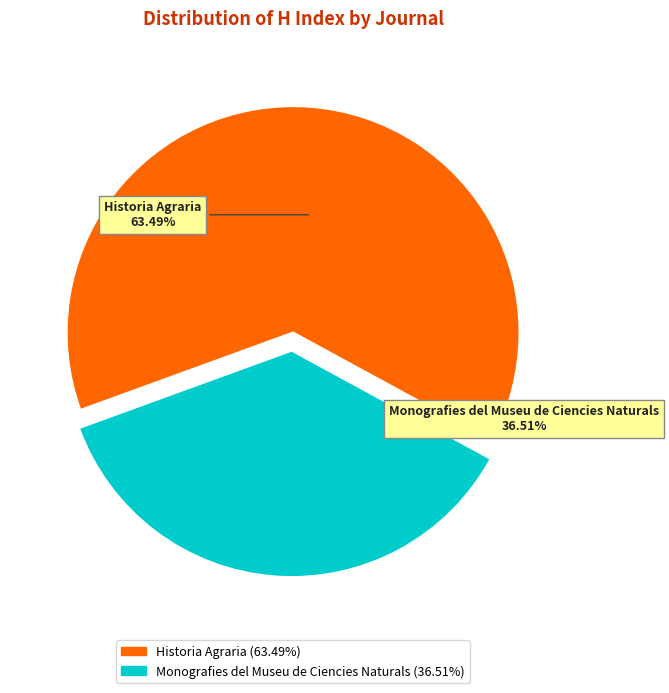

True or false: Historia Agraria accounts for 63% of the total.

True